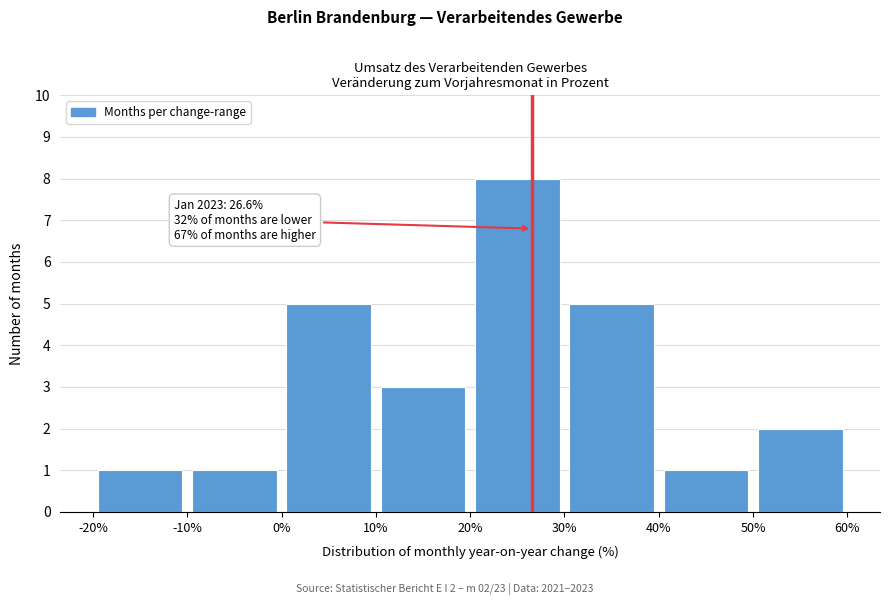

Over which range of the x-axis is the bar tallest?

20% to 30%